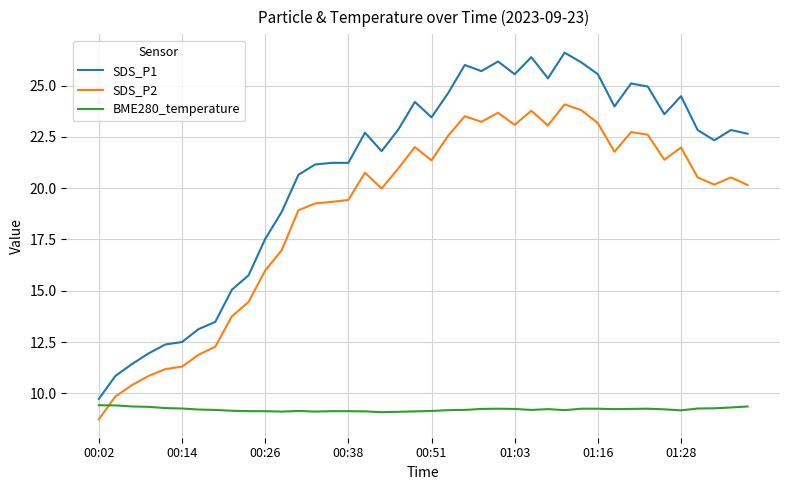

True or false: SDS_P2 and SDS_P1 intersect in this chart.

False